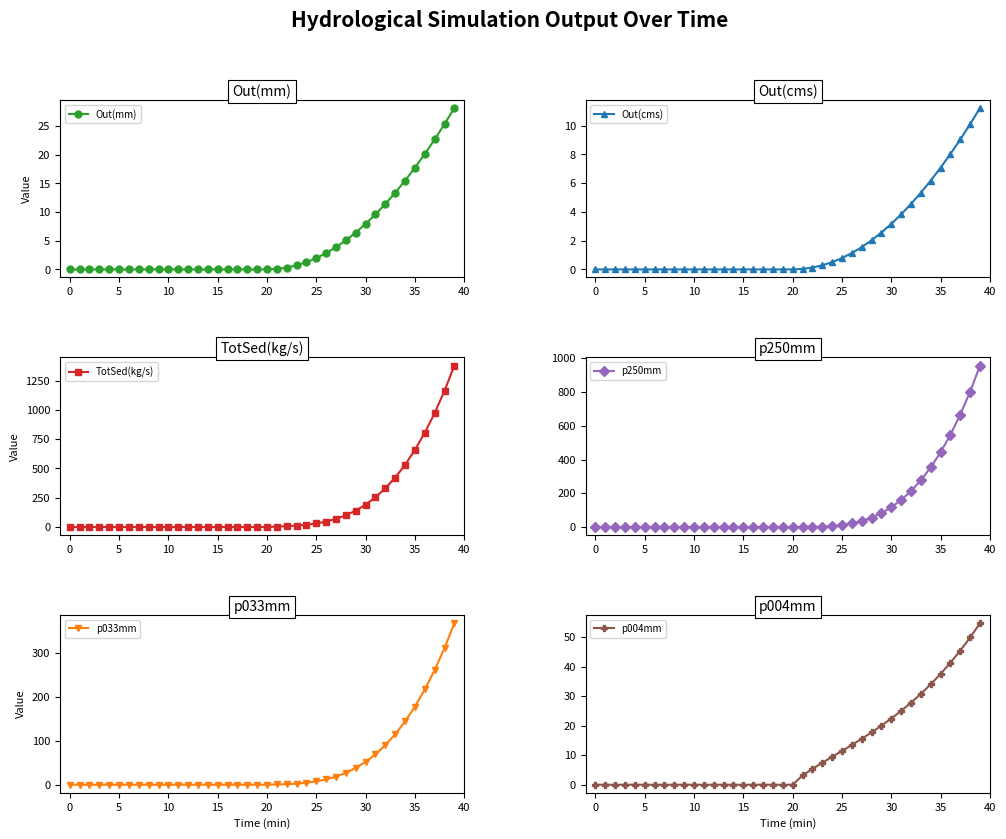

Reading left to right, list all the values displayed in this chart.

Out(mm): 0.0	0.0	0.0	0.0	0.0	0.0	0.0	0.0	0.0	0.0	0.0	0.0	0.0	0.0	0.0	0.0	0.0	0.0	0.0	0.0	0.0	0.1	0.3	0.7	1.3	2.0	2.8	3.9	5.1	6.4	7.9	9.6	11.4	13.4	15.5	17.7	20.1	22.7	25.3	28.2
Out(cms): 0.0	0.0	0.0	0.0	0.0	0.0	0.0	0.0	0.0	0.0	0.0	0.0	0.0	0.0	0.0	0.0	0.0	0.0	0.0	0.0	0.0	0.0	0.1	0.3	0.5	0.8	1.1	1.6	2.0	2.6	3.2	3.8	4.6	5.3	6.2	7.1	8.0	9.0	10.1	11.2
TotSed(kg/s): 0.0	0.0	0.0	0.0	0.0	0.0	0.0	0.0	0.0	0.0	0.0	0.0	0.0	0.0	0.0	0.0	0.0	0.0	0.0	0.0	0.0	3.9	7.3	12.2	19.6	30.9	47.2	70.1	100.7	140.7	191.4	254.3	331.0	422.8	531.3	658.1	804.7	972.4	1162.9	1378.0
p250mm: 0.0	0.0	0.0	0.0	0.0	0.0	0.0	0.0	0.0	0.0	0.0	0.0	0.0	0.0	0.0	0.0	0.0	0.0	0.0	0.0	0.0	0.1	0.8	2.4	5.8	11.9	21.6	36.0	55.9	82.6	117.0	160.1	213.3	277.4	353.6	443.2	547.2	666.6	802.6	956.6
p033mm: 0.0	0.0	0.0	0.0	0.0	0.0	0.0	0.0	0.0	0.0	0.0	0.0	0.0	0.0	0.0	0.0	0.0	0.0	0.0	0.0	0.0	0.6	1.2	2.4	4.4	7.5	12.1	18.5	27.0	38.1	52.0	69.1	89.9	114.6	143.6	177.3	216.1	260.3	310.4	366.6
p004mm: 0.0	0.0	0.0	0.0	0.0	0.0	0.0	0.0	0.0	0.0	0.0	0.0	0.0	0.0	0.0	0.0	0.0	0.0	0.0	0.0	0.0	3.1	5.4	7.4	9.5	11.5	13.5	15.6	17.7	20.0	22.4	25.0	27.8	30.8	34.0	37.6	41.4	45.5	49.9	54.8